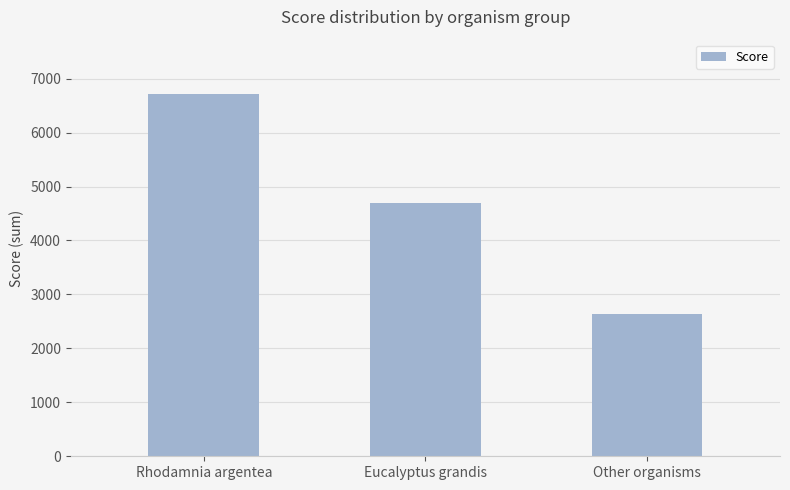

How many bars are there in total?

3